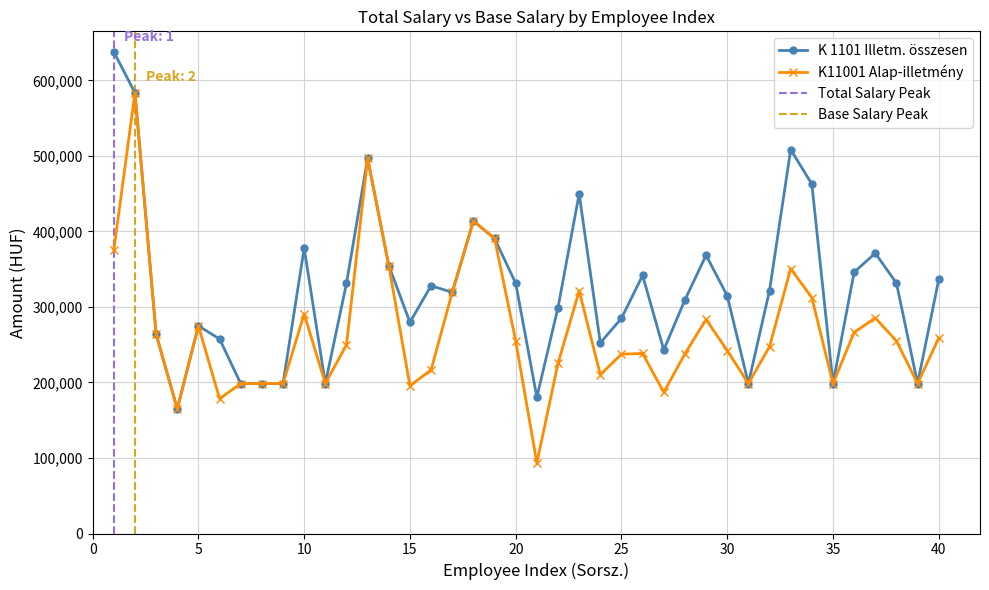

Which label corresponds to the smallest value in the chart?

21